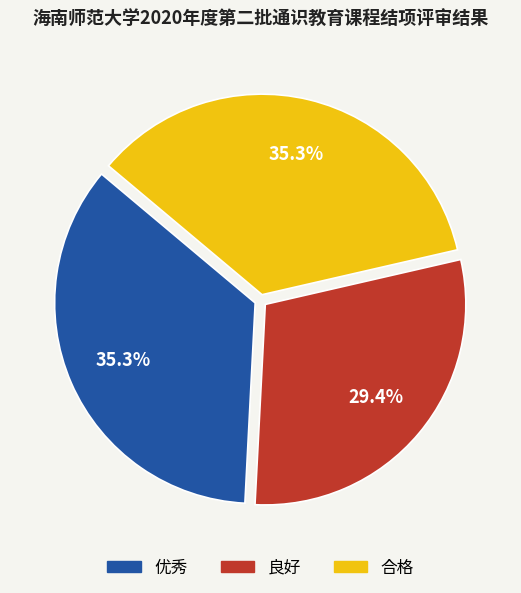

What percentage is the 优秀 slice, to the nearest percent?

35%